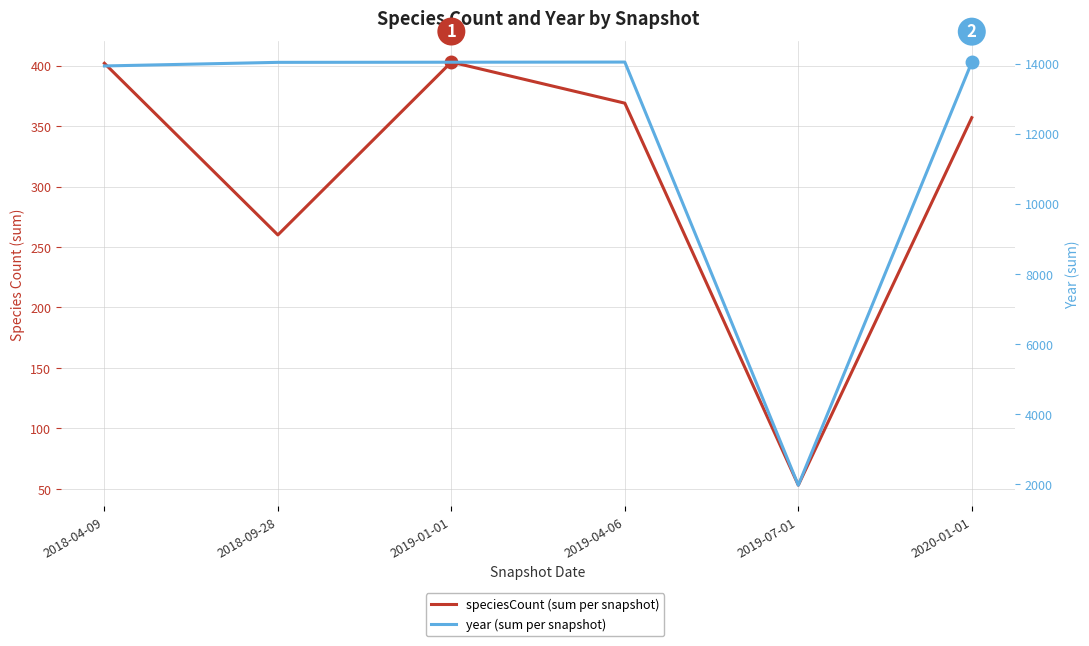

True or false: speciesCount (sum per snapshot) and year (sum per snapshot) intersect in this chart.

False